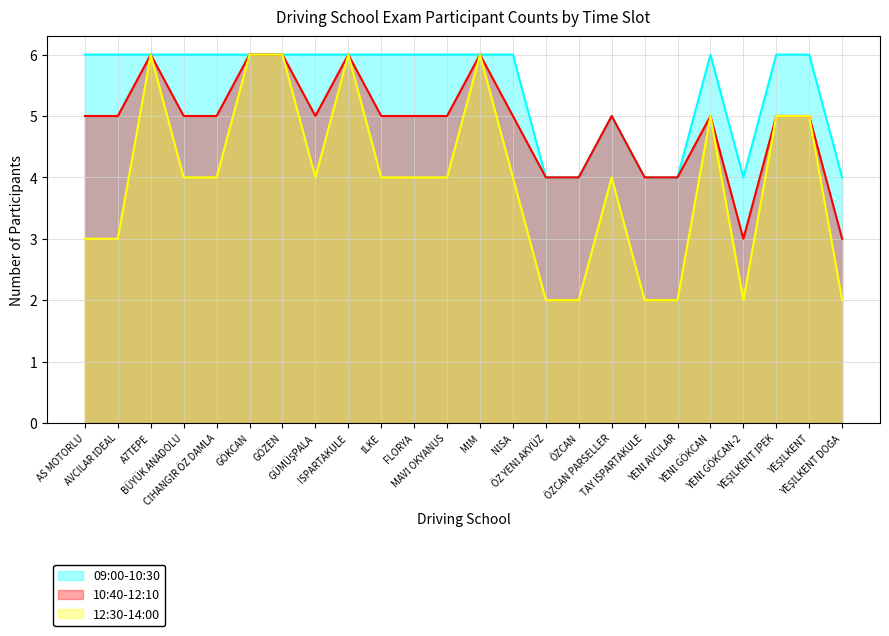

What is the approximate value of 12:30-14:00 at ÖZ YENİ AKYÜZ?

2